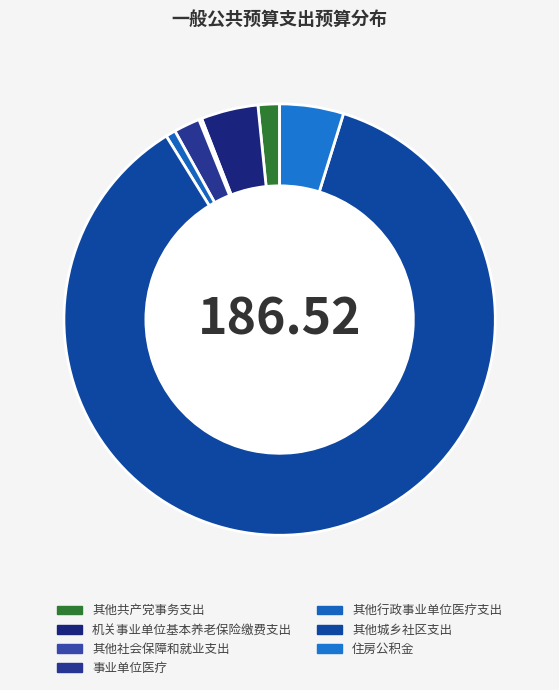

Between 其他社会保障和就业支出 and 机关事业单位基本养老保险缴费支出, which is larger?

机关事业单位基本养老保险缴费支出